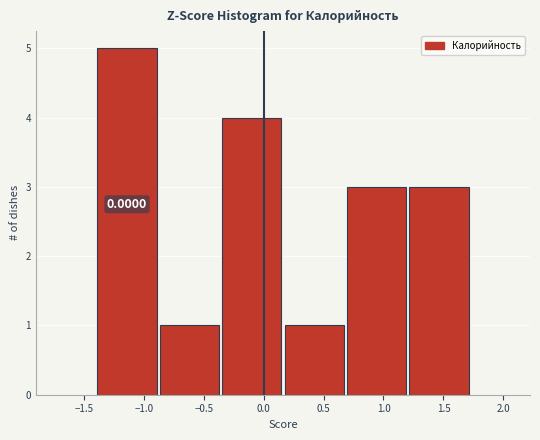

Over which range of the x-axis is the bar tallest?

-1.40 to -0.90